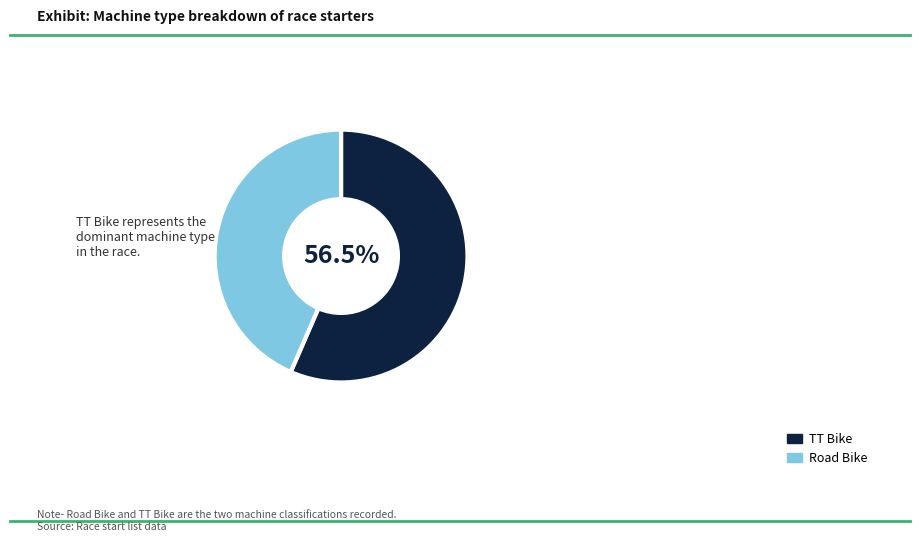

Is the sum of Road Bike and TT Bike greater than half?

Yes